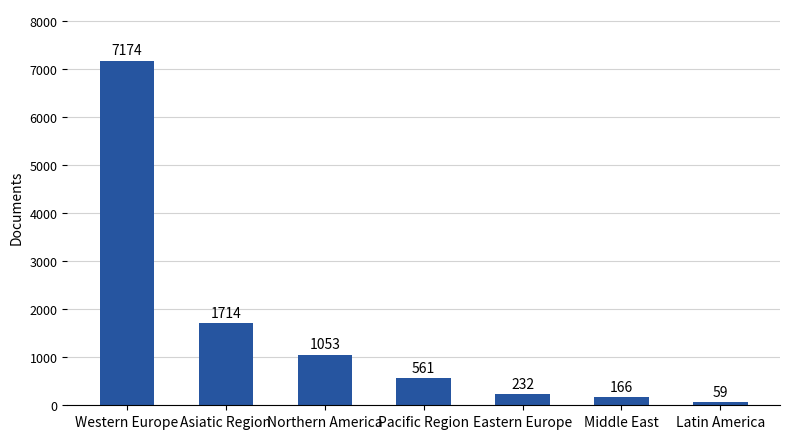

How many data points are less than 561?

3